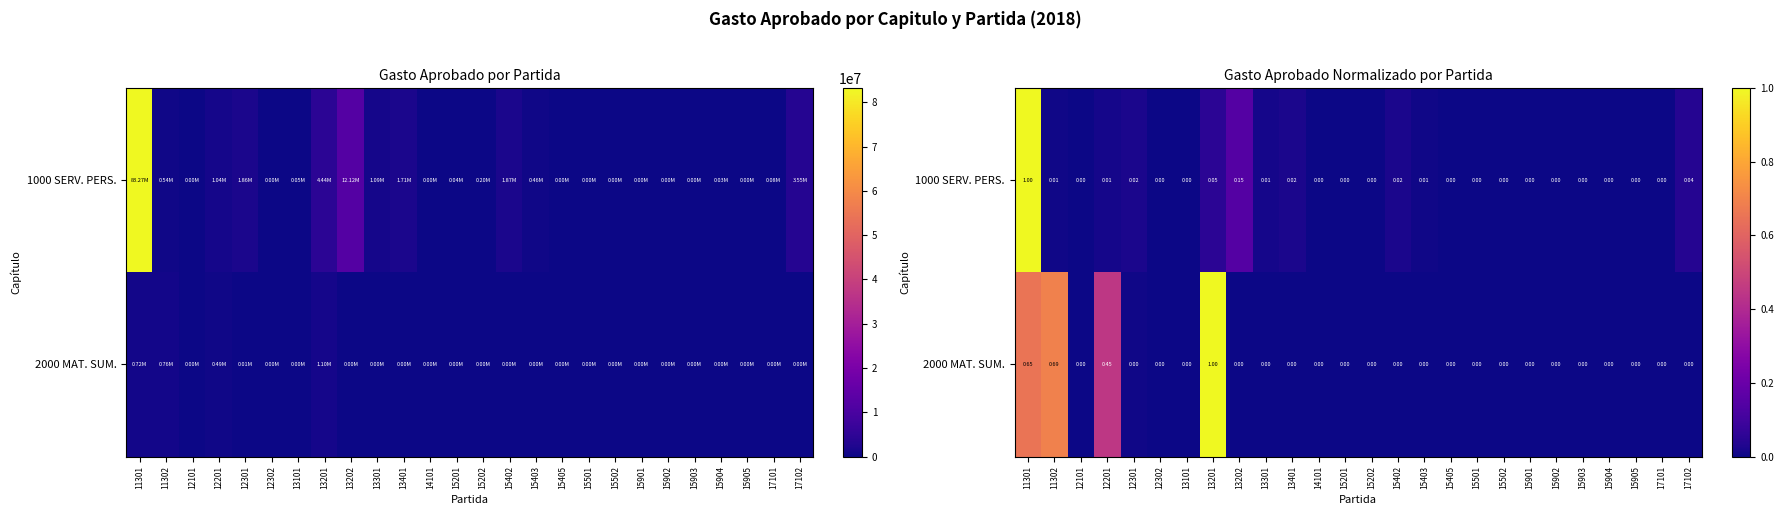

True or false: 2000 MAT. SUM. has a value of 0.0 at 15402.

True